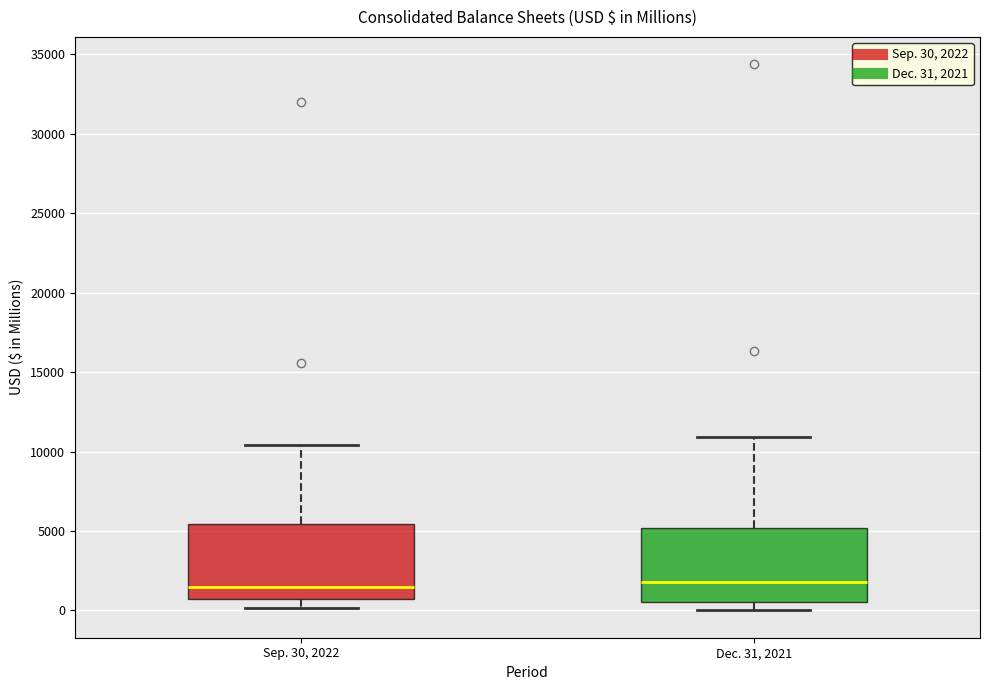

Reading left to right, read every box against the y-axis: the position of its median line, the range the box covers, and the ends of its whiskers. The values are not printed on the chart, so give them approximately, as read against the axis.

Sep. 30, 2022: median 1500, box 500 to 5500, whiskers 0 to 10500
Dec. 31, 2021: median 2000, box 500 to 5000, whiskers 0 to 11000